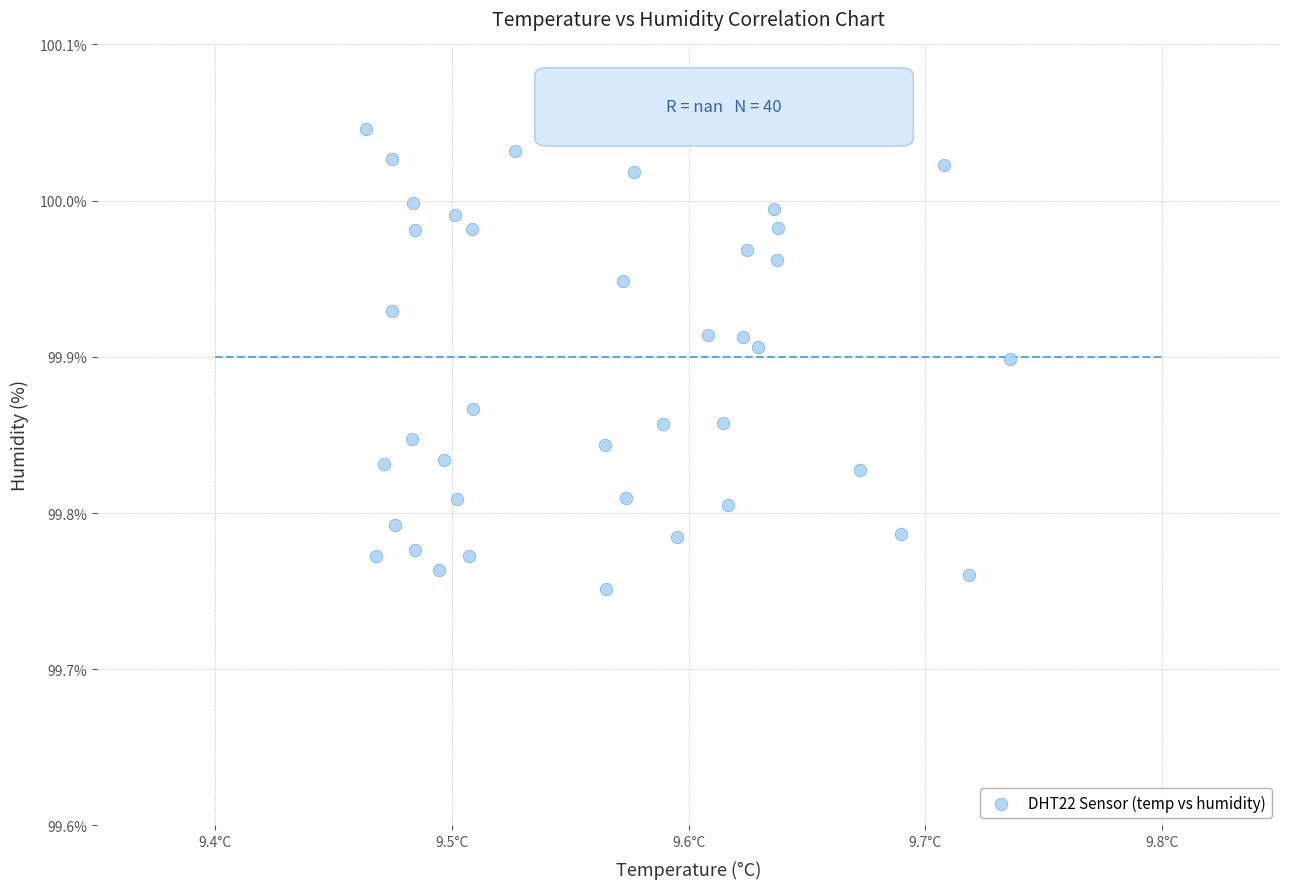

What is the range of Y values (max minus min)?

0.3